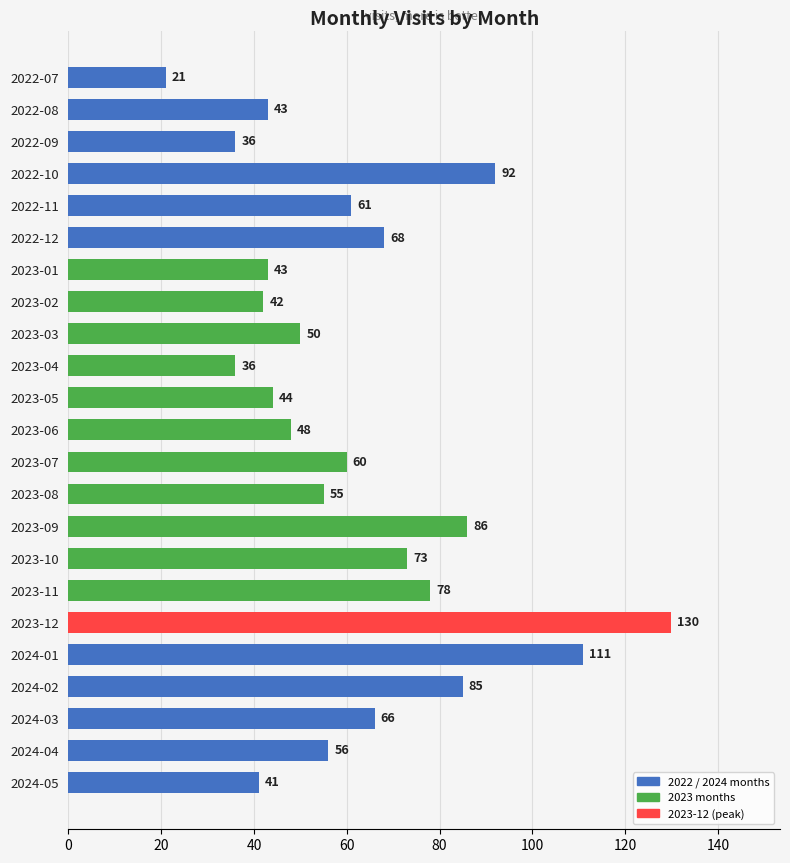

What is the ratio of the value at 2022-10 to the value at 2023-08?

1.7